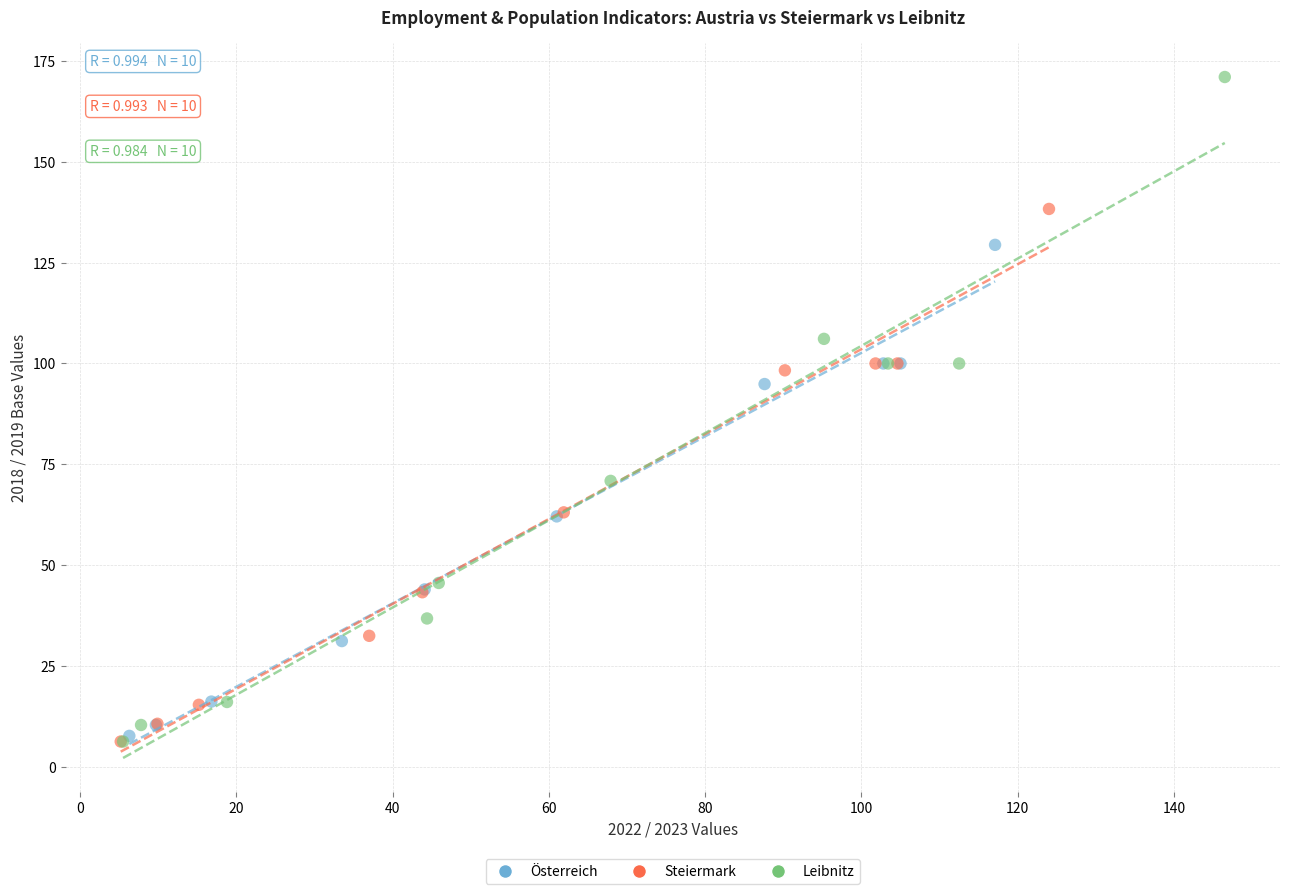

Which series contains the highest Y value?

Leibnitz